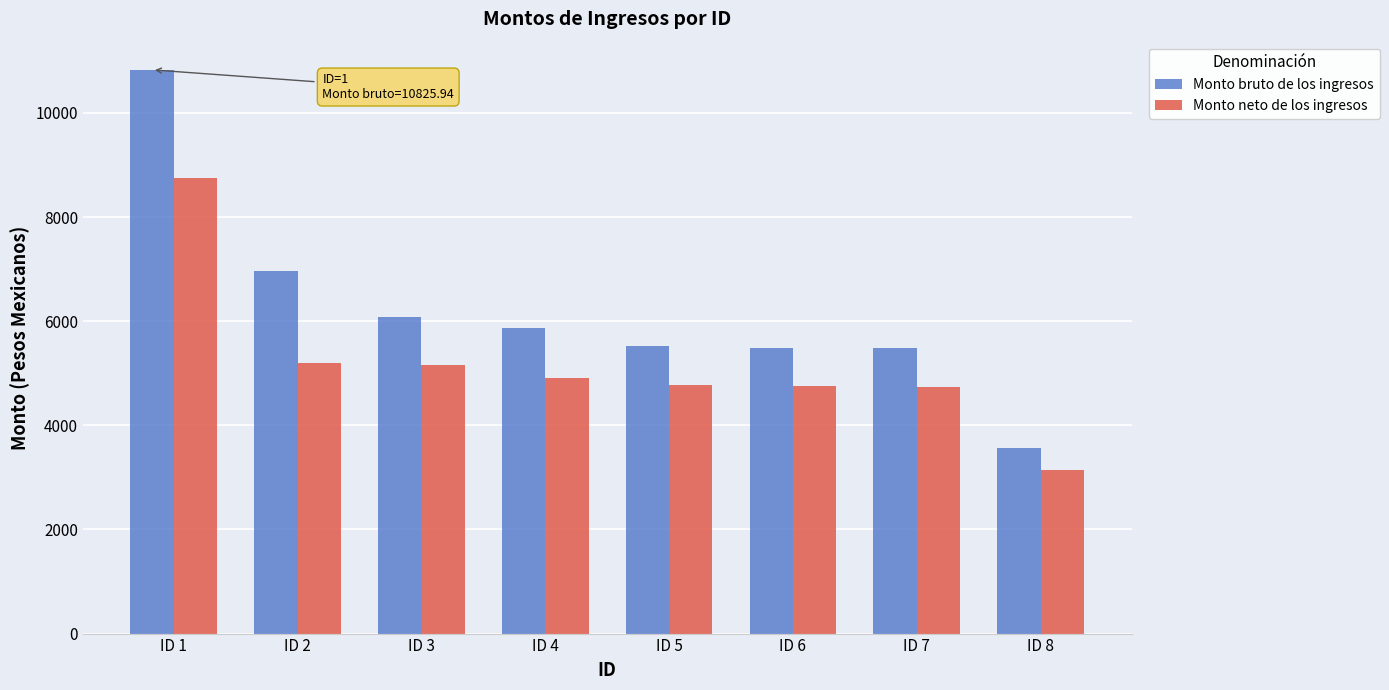

Is the value of Monto neto de los ingresos at ID 7 greater than the value of Monto bruto de los ingresos at ID 1?

No